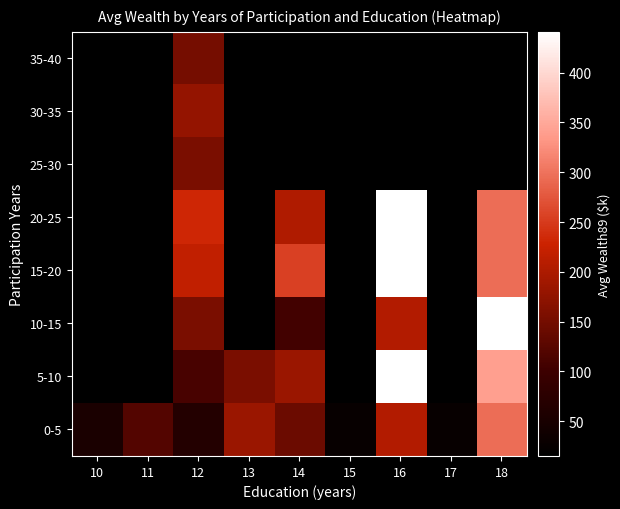

How many distinct data groups are displayed?

8